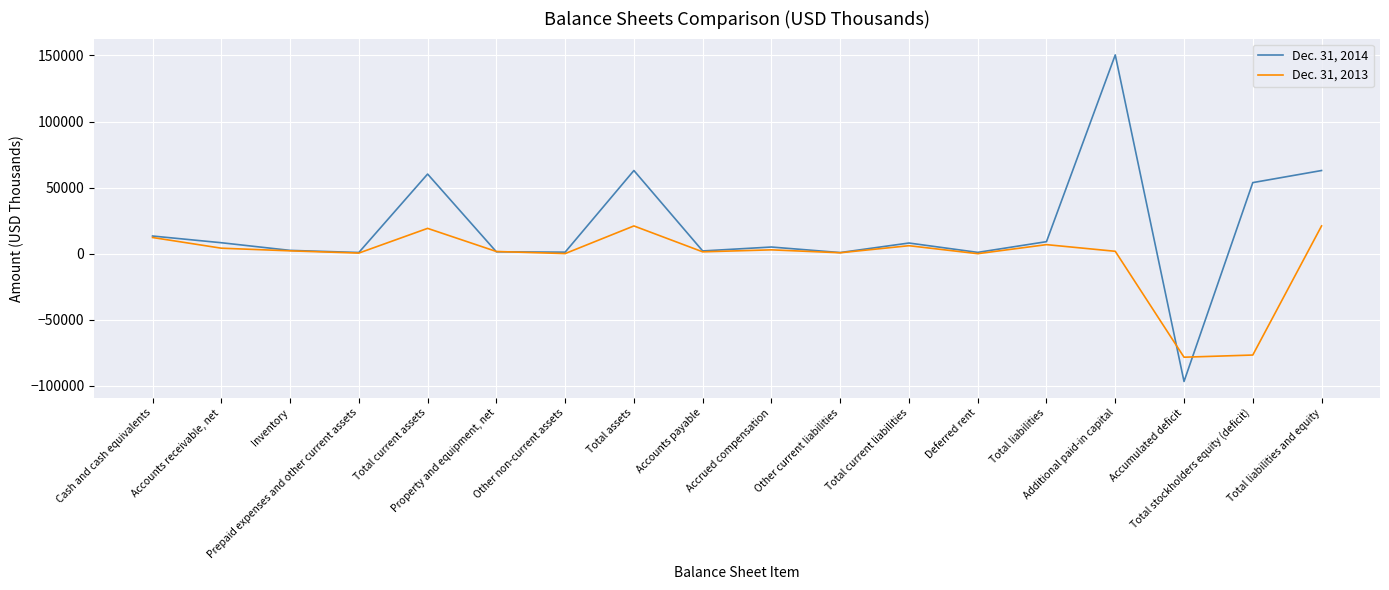

How many categories are shown in the chart?

18